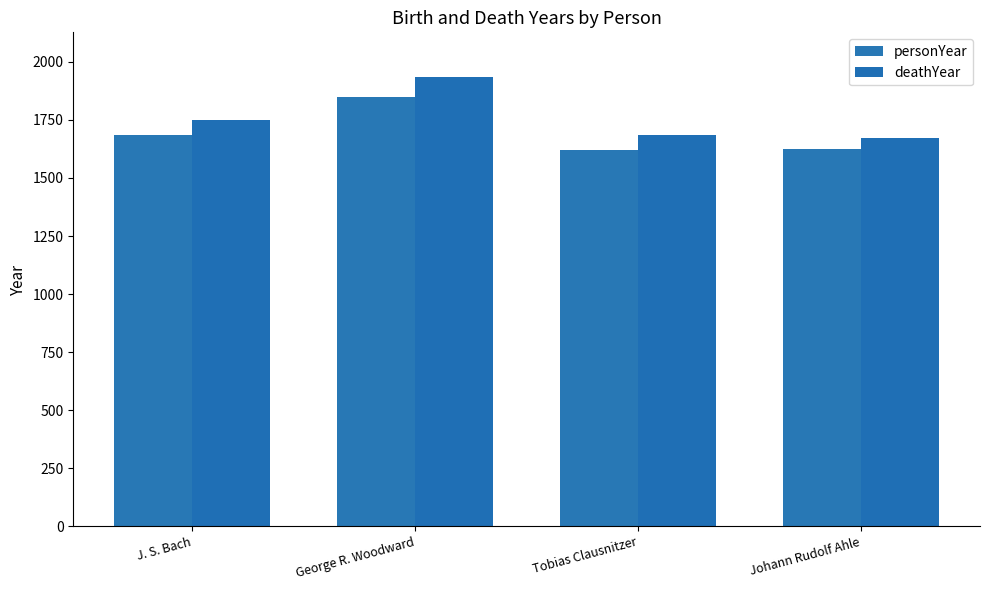

Which series has the largest range (max minus min)?

deathYear